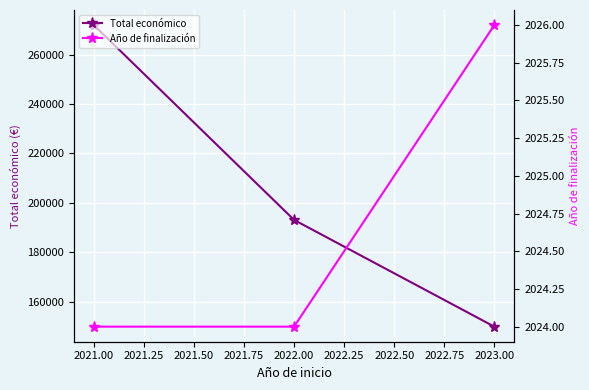

What are all the series names shown in the legend?

Total económico, Año de finalización